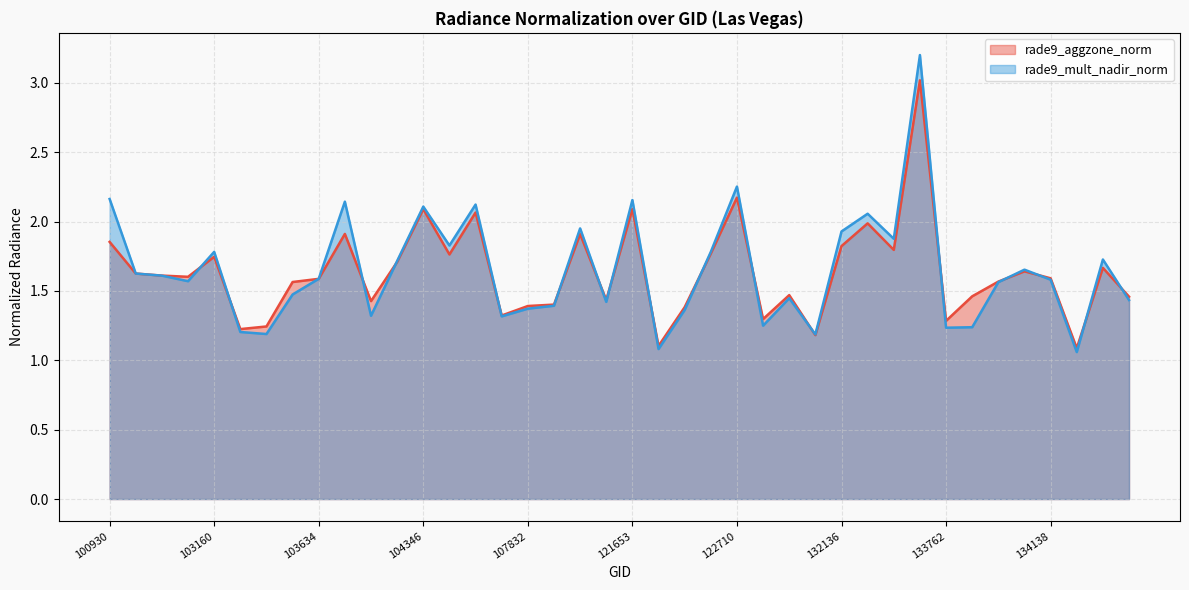

Does the chart display data point markers on the line(s)?

No